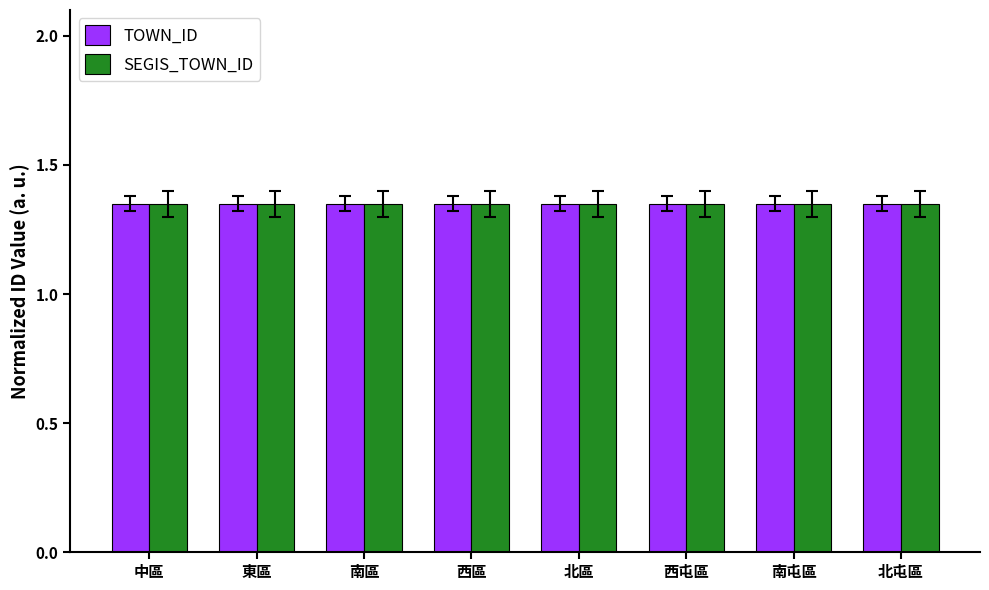

What is the sum of the TOWN_ID values at 北區 and 東區?

2.7